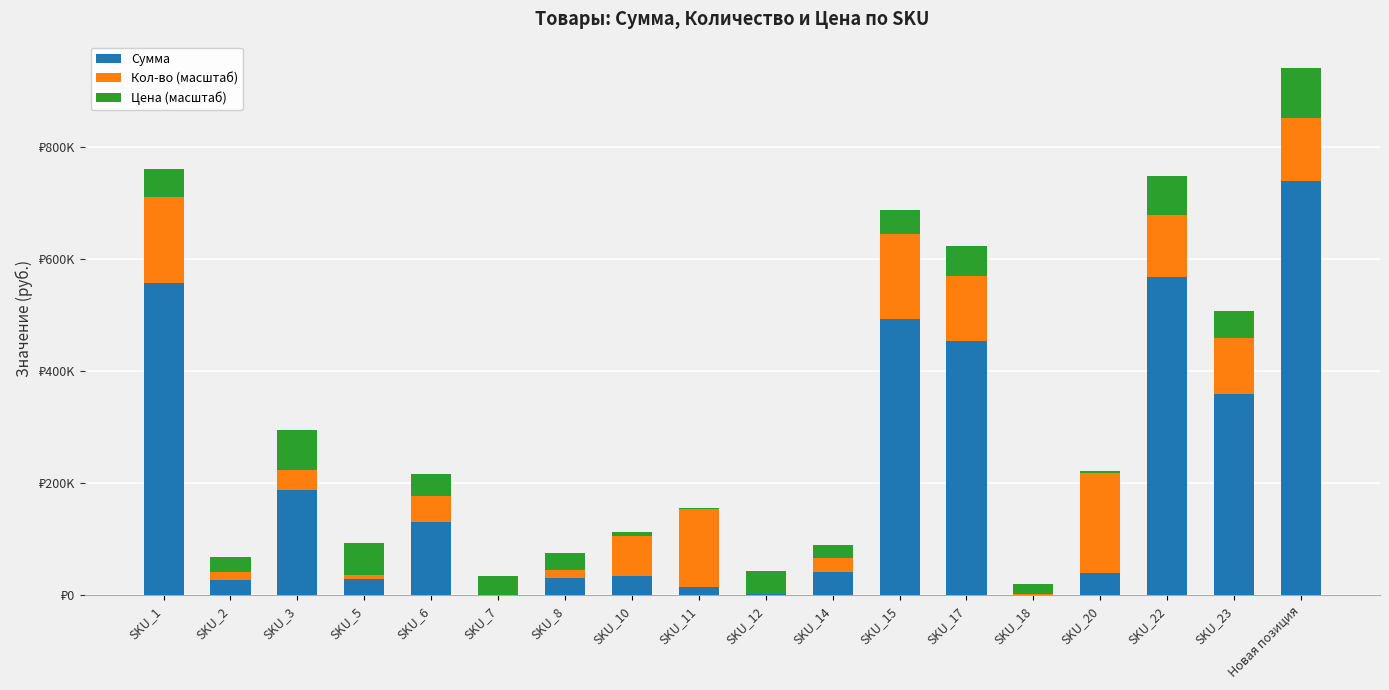

Rank the series by their maximum value, from highest to lowest.

Сумма, Кол-во (масштаб), Цена (масштаб)